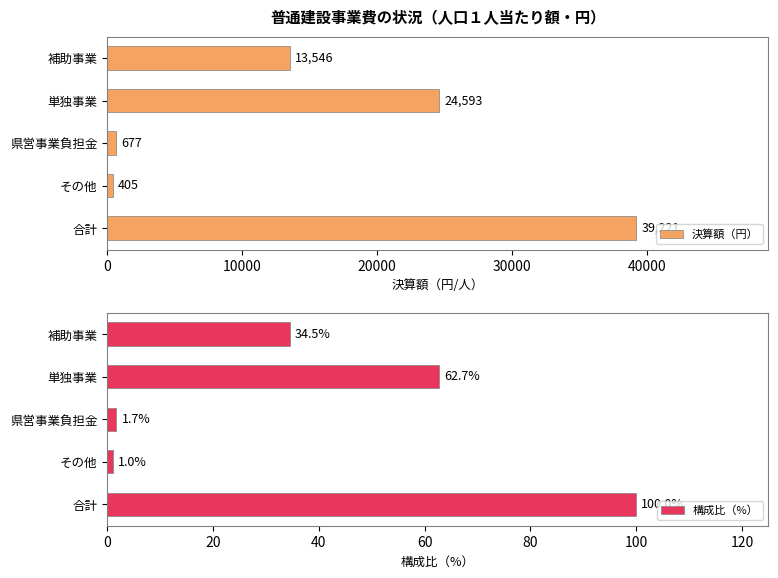

Rank the categories by 決算額（円） value from lowest to highest.

その他, 県営事業負担金, 補助事業, 単独事業, 合計